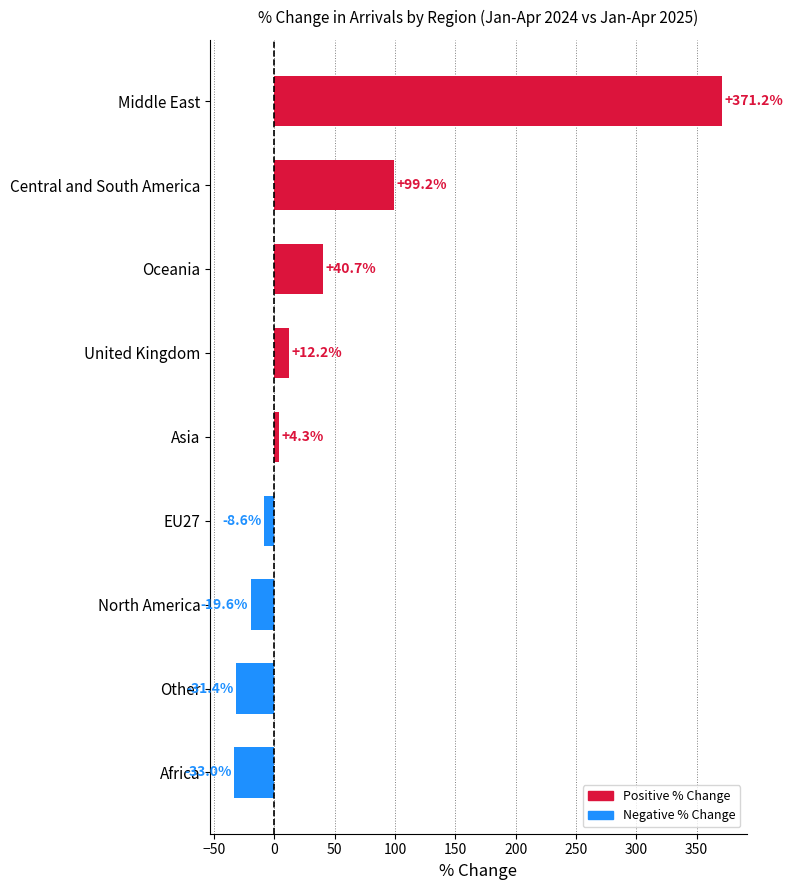

Count the number of categories in the chart.

9